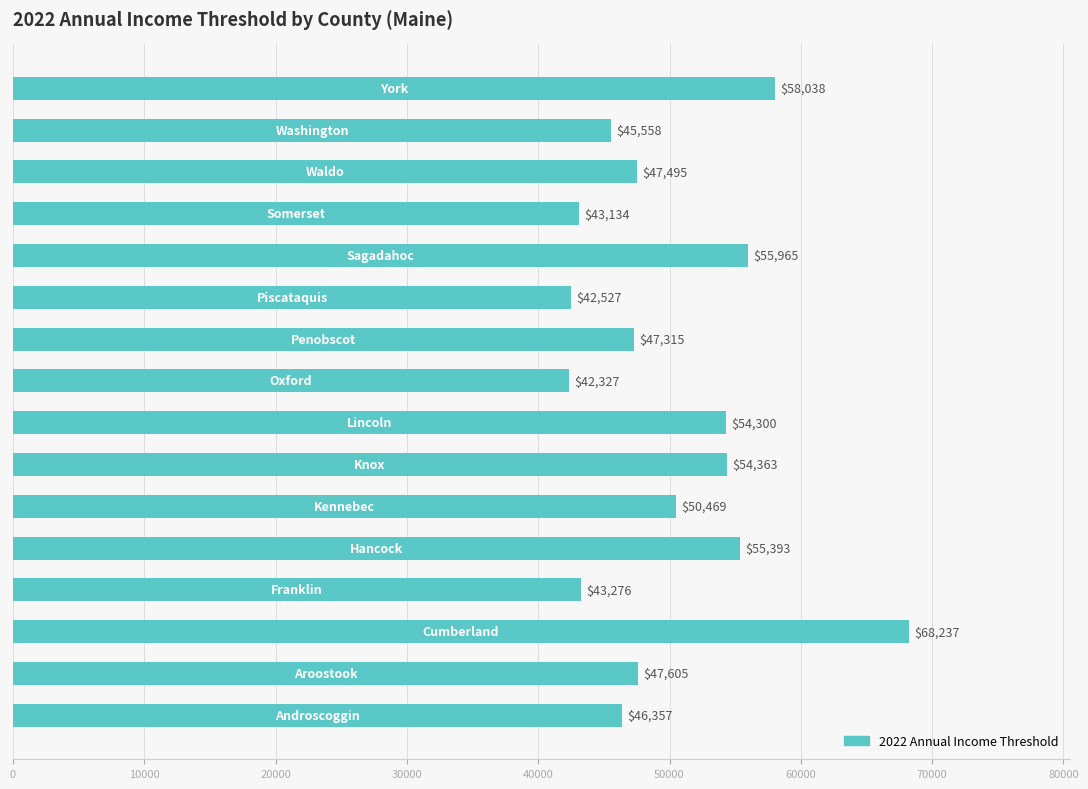

Reading top to bottom, list all the values displayed in this chart.

58038	45558	47495	43134	55965	42527	47315	42327	54300	54363	50469	55393	43276	68237	47605	46357